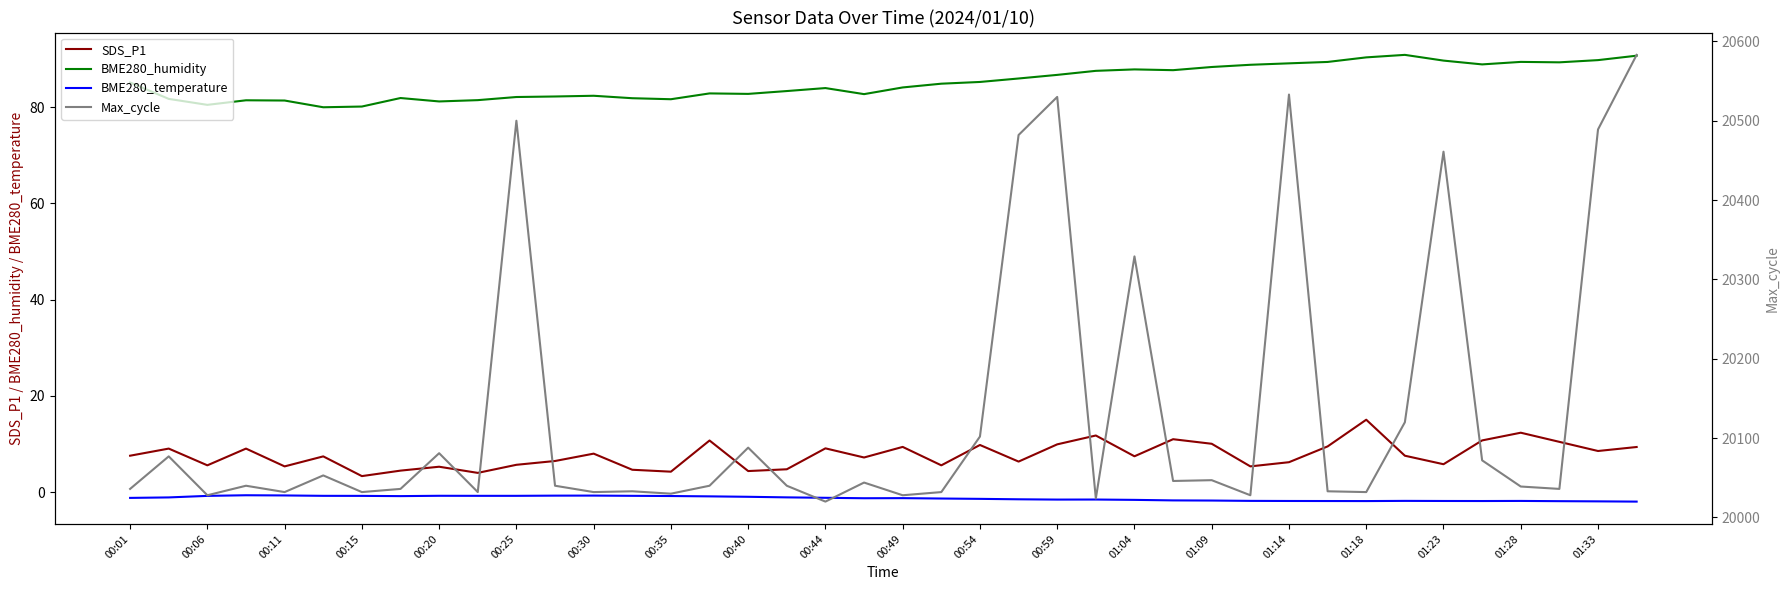

Does the chart have visible grid lines?

No